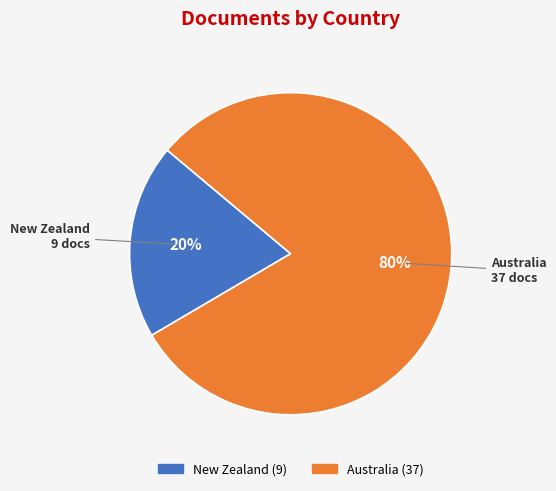

Is there a majority slice in this chart?

Yes